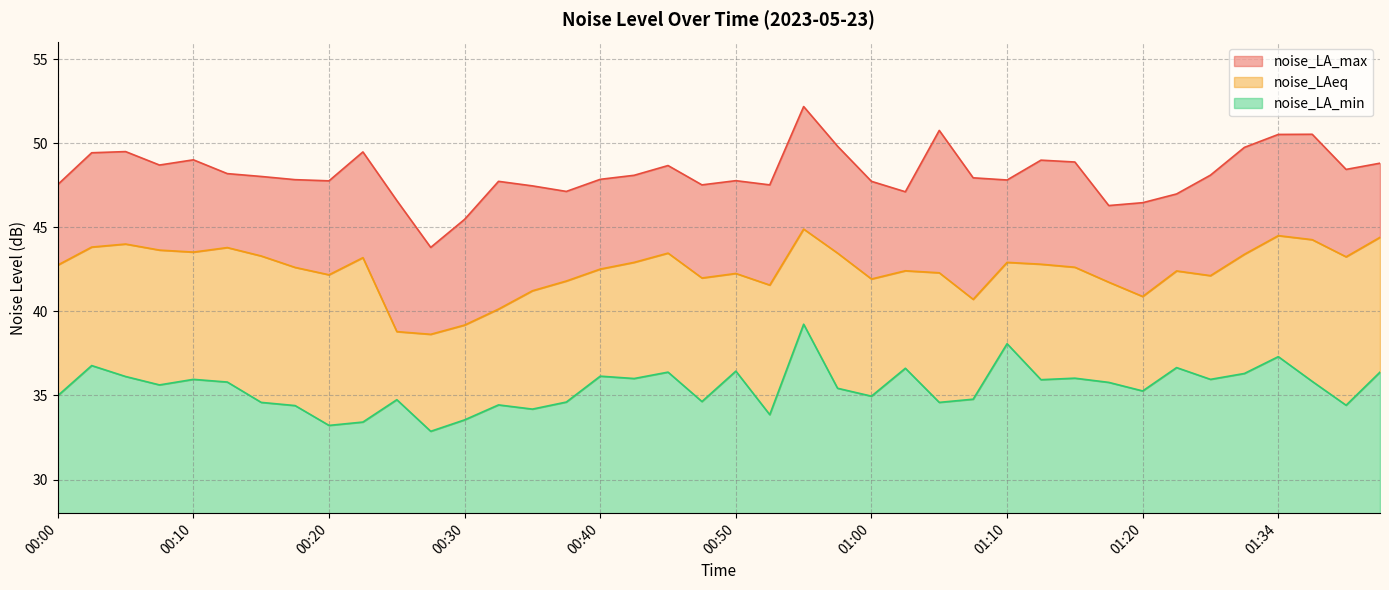

Which label corresponds to the smallest value in the chart?

00:28